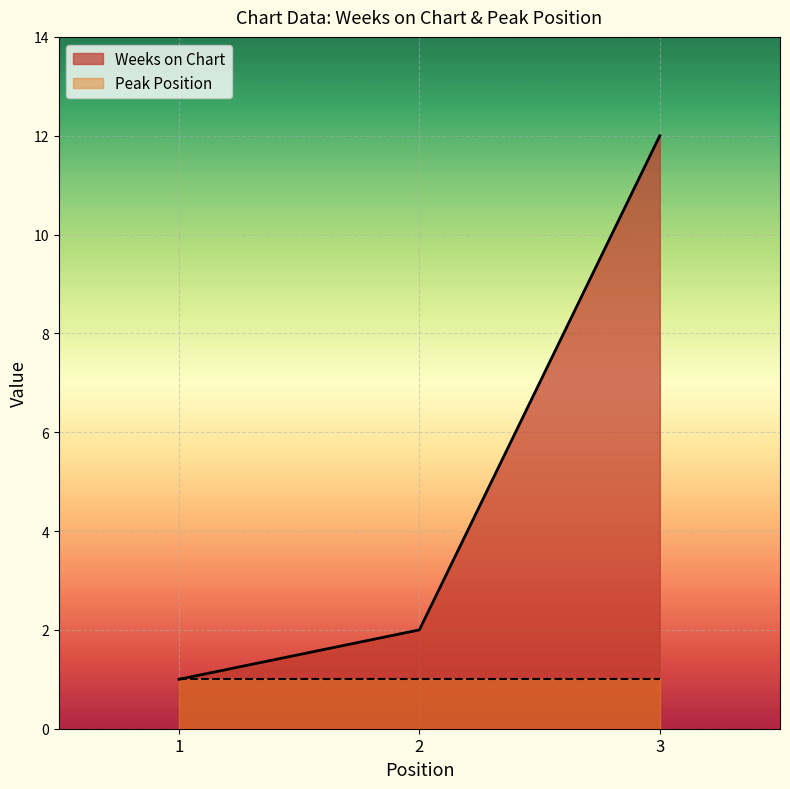

Is it true that the value at 2 is 2?

True